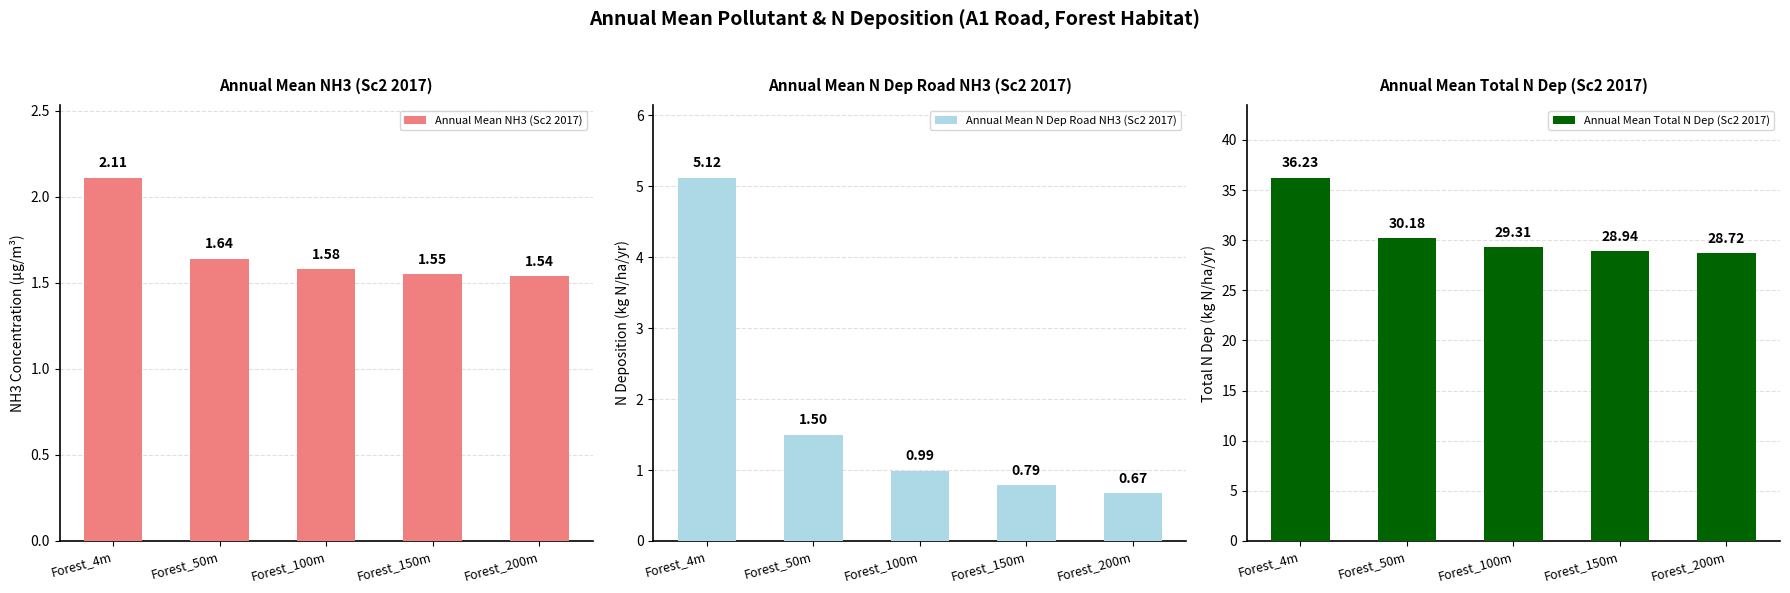

What is the sum of the Annual Mean Total N Dep (Sc2 2017) values at Forest_50m and Forest_200m?

58.9